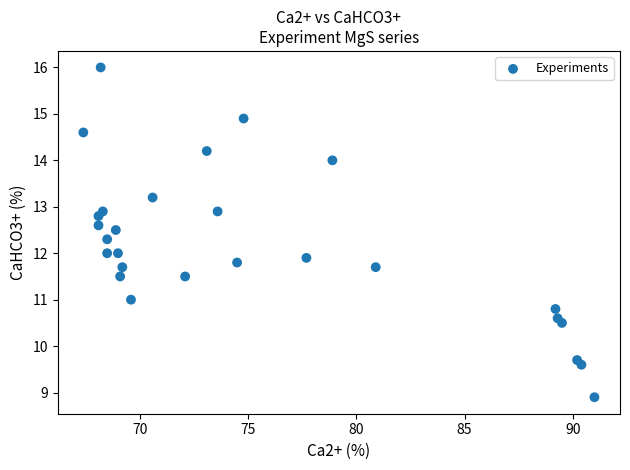

What is the range of Y values (max minus min)?

7.1